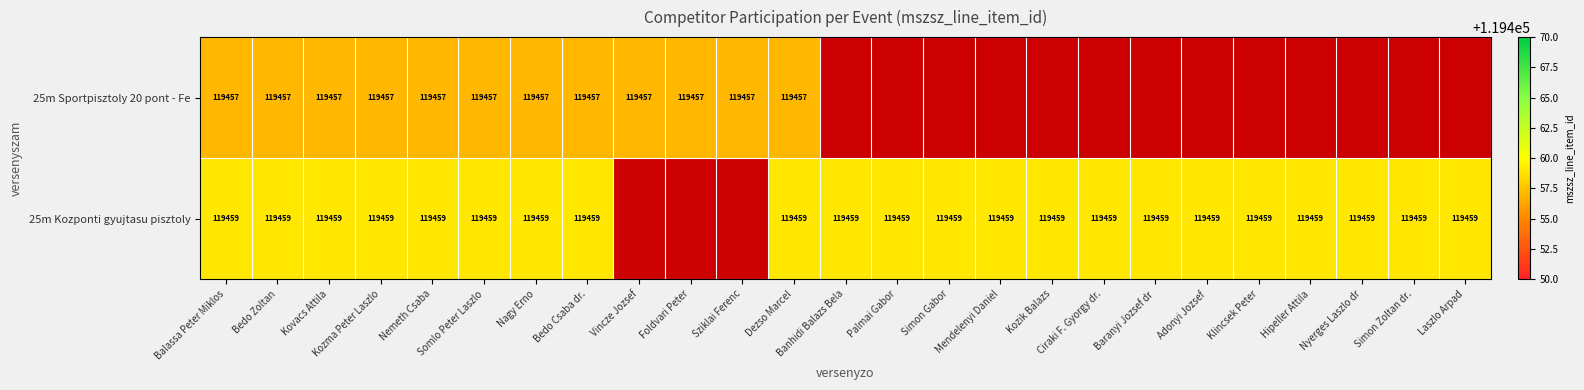

At how many categories does at least one series exceed 119458?

22